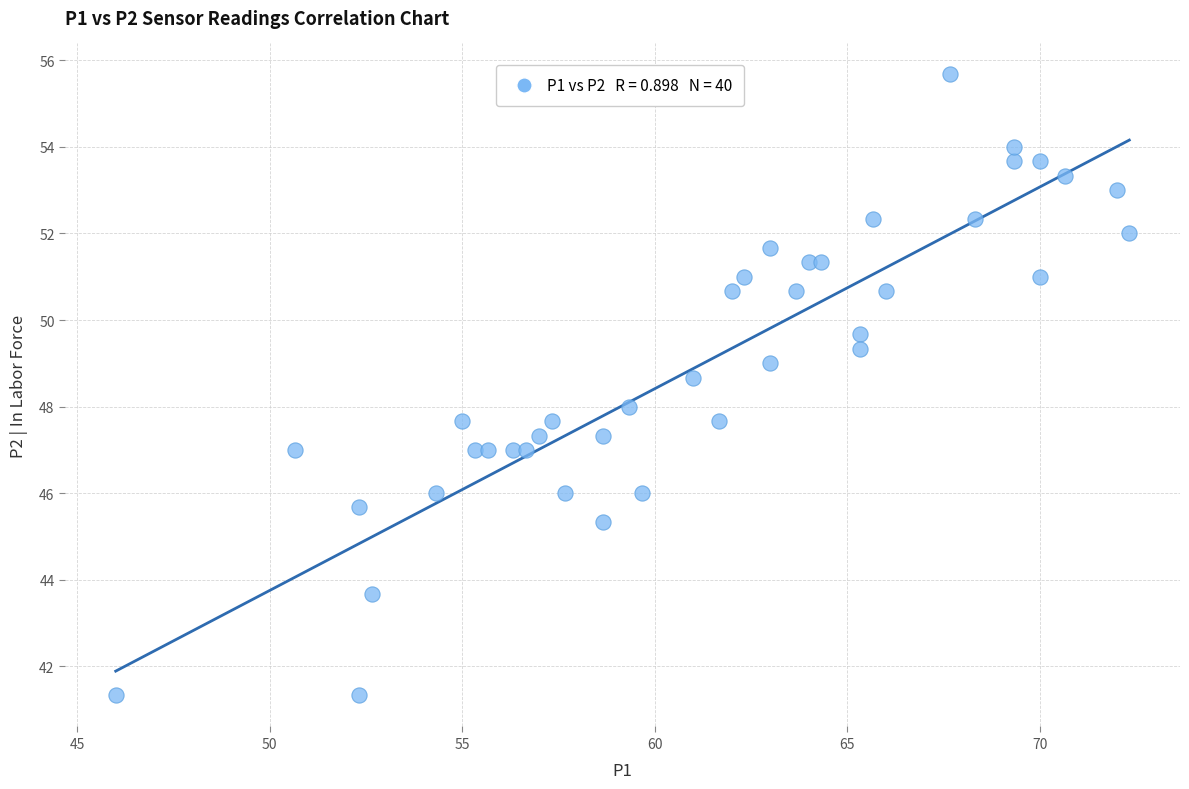

What is the range of Y values (max minus min)?

14.3